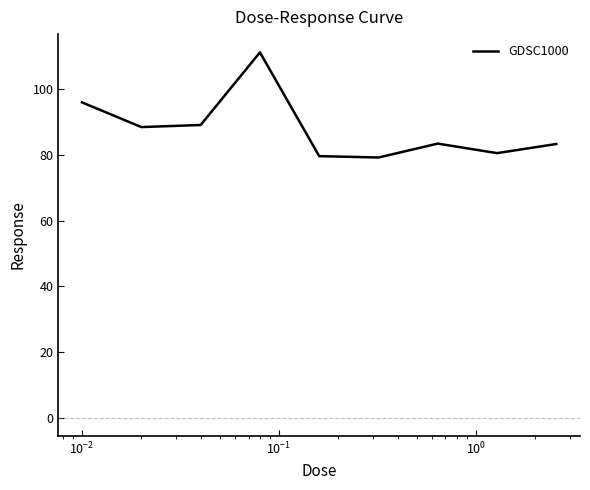

Does the chart display data point markers on the line(s)?

No